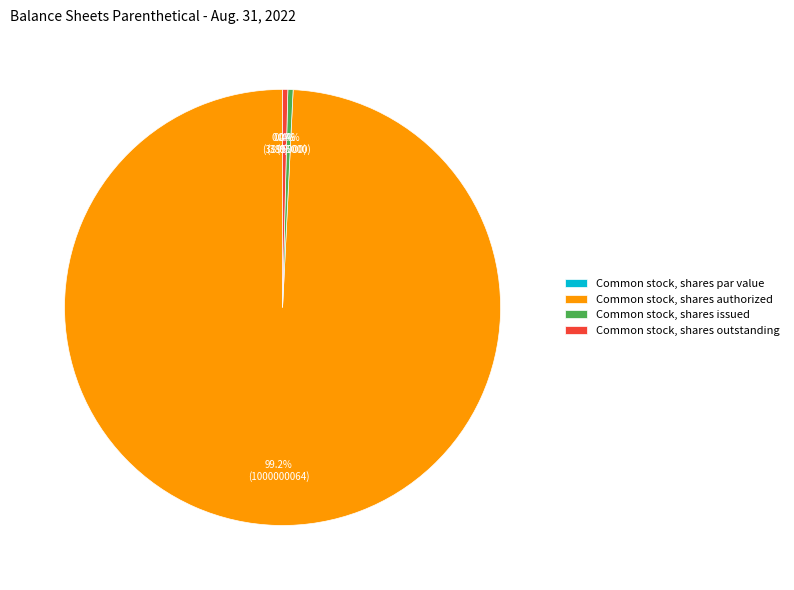

True or false: Common stock, shares authorized accounts for 85% of the total.

False